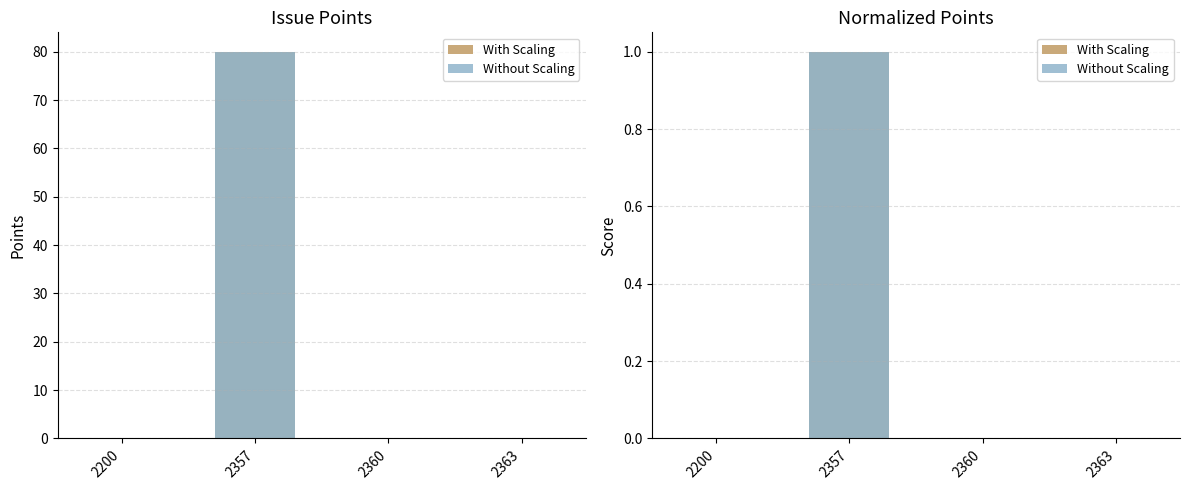

Which series changed the most between 2200 and 2357?

With Scaling